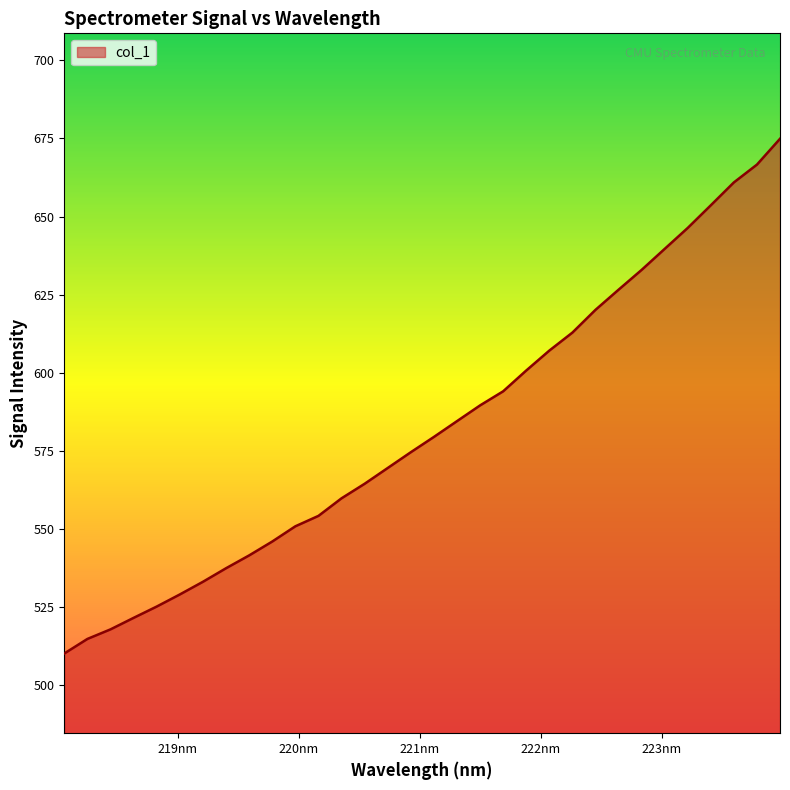

What is the smallest value displayed?

510.2